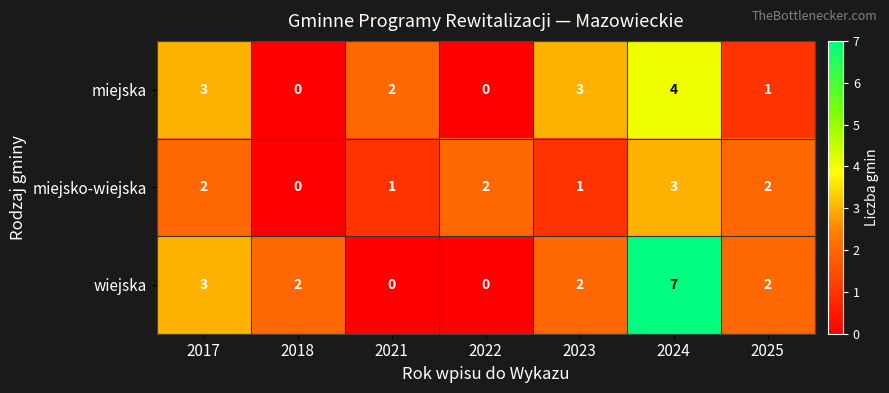

Reading left to right, what are all the values shown in this chart?

miejska: 3	0	2	0	3	4	1
miejsko-wiejska: 2	0	1	2	1	3	2
wiejska: 3	2	0	0	2	7	2